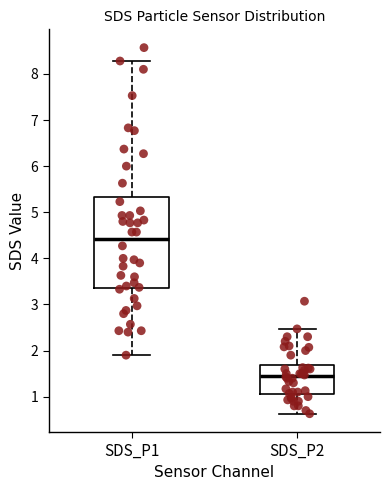

Reading left to right, transcribe this box plot: for each box, give where its median line is, the range the box spans, and where its two whiskers end, as read against the y-axis. The values are not printed on the chart, so give them approximately, as read against the axis.

SDS_P1: median 4.4, box 3.4 to 5.3, whiskers 1.9 to 8.3
SDS_P2: median 1.5, box 1.1 to 1.7, whiskers 0.6 to 2.5